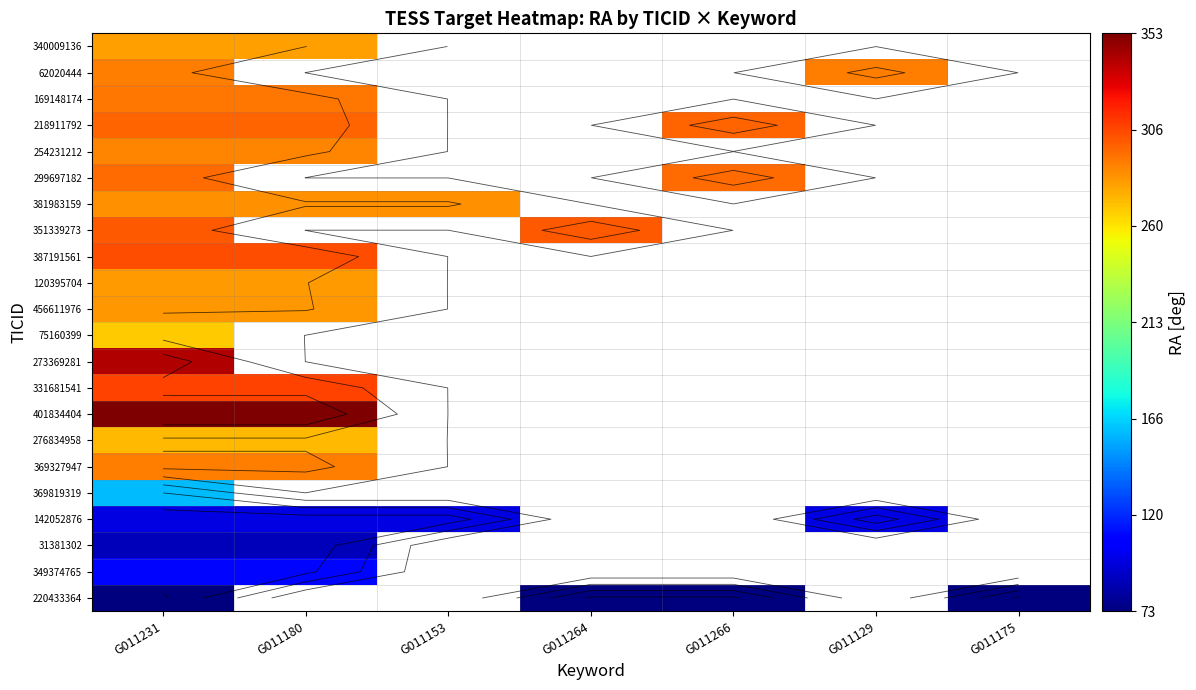

Where is 369819319 nearest to the value 159?

G011231